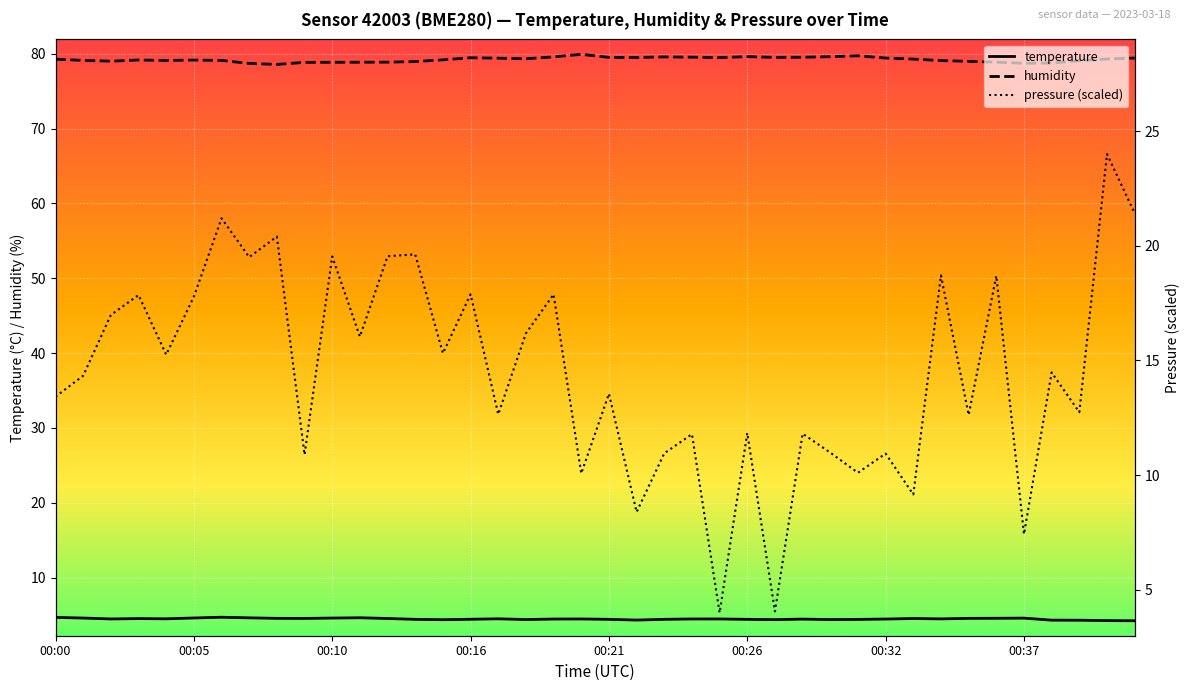

What is the difference between the highest and lowest values at 11?

74.2